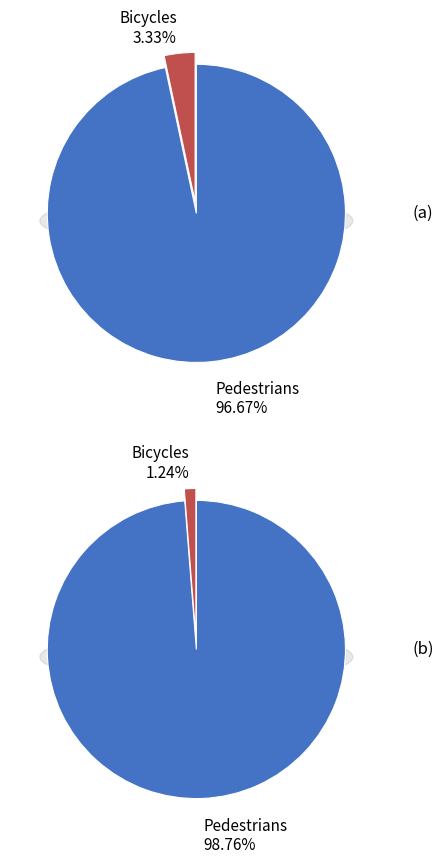

To the nearest percent, what is the average slice percentage?

50%